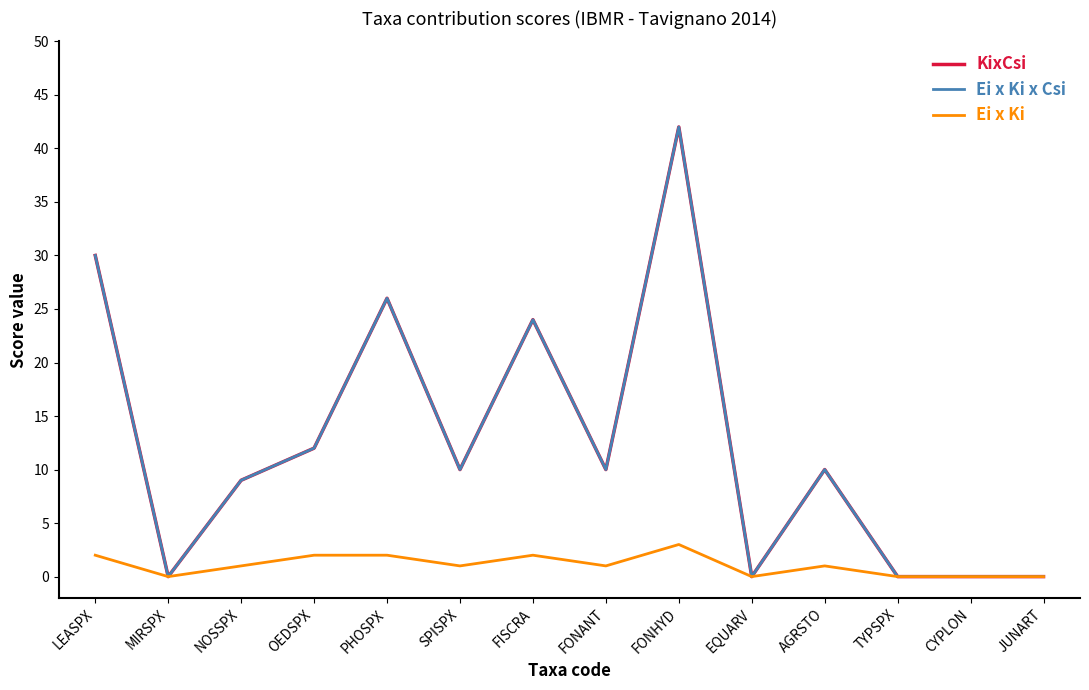

List the series in order of their peak value, lowest first.

Ei x Ki, KixCsi, Ei x Ki x Csi